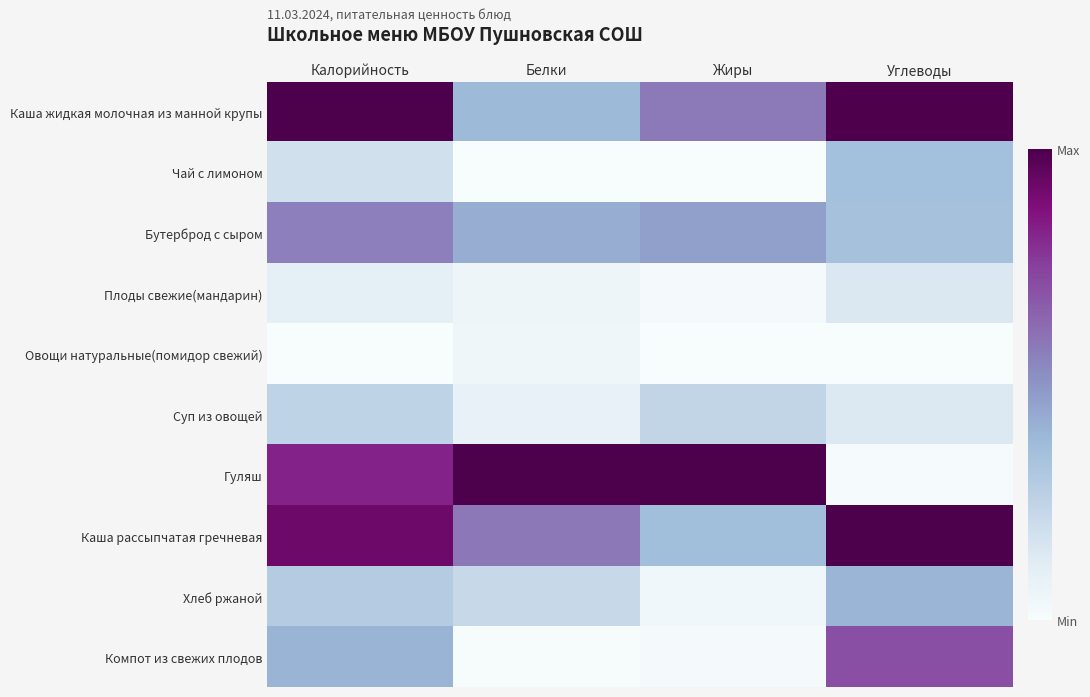

Between Калорийность and Углеводы, which is larger?

Калорийность